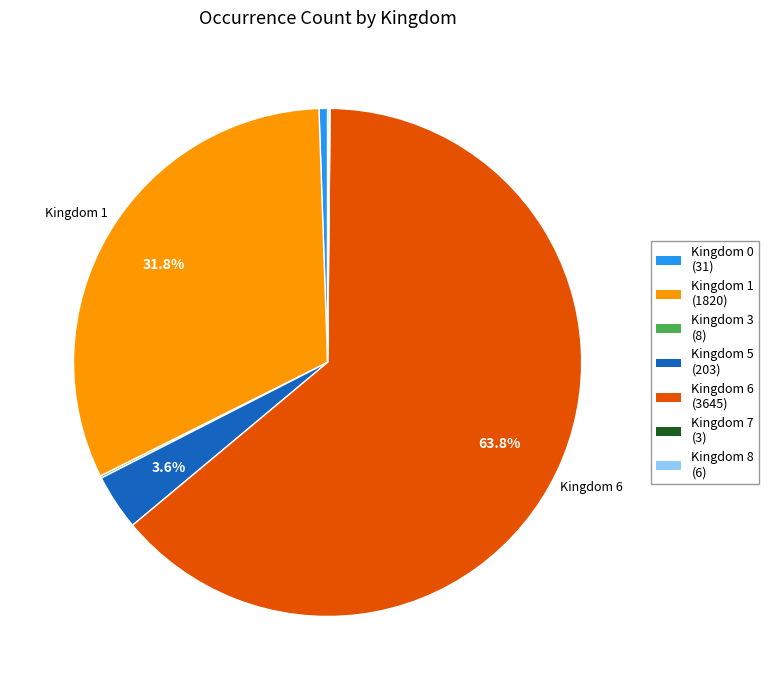

To the nearest percent, what is the difference between the largest and smallest slice percentages?

64%